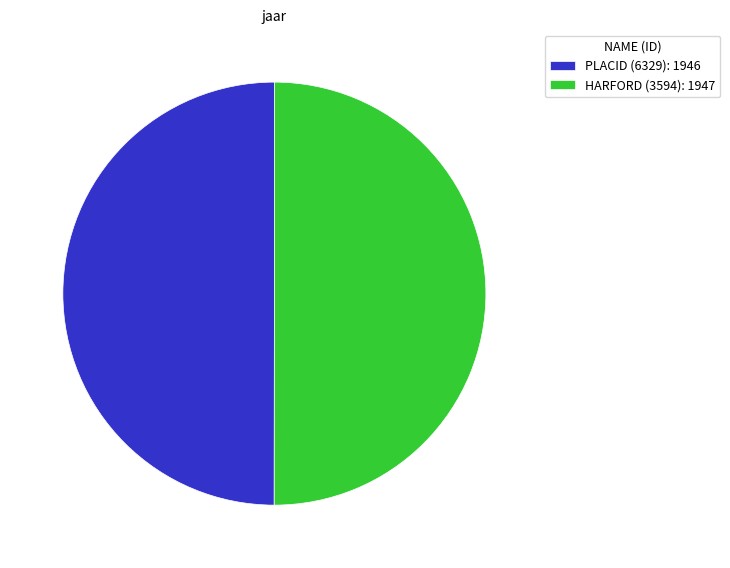

Combined, do PLACID (6329): 1946 and HARFORD (3594): 1947 account for over 50%?

Yes